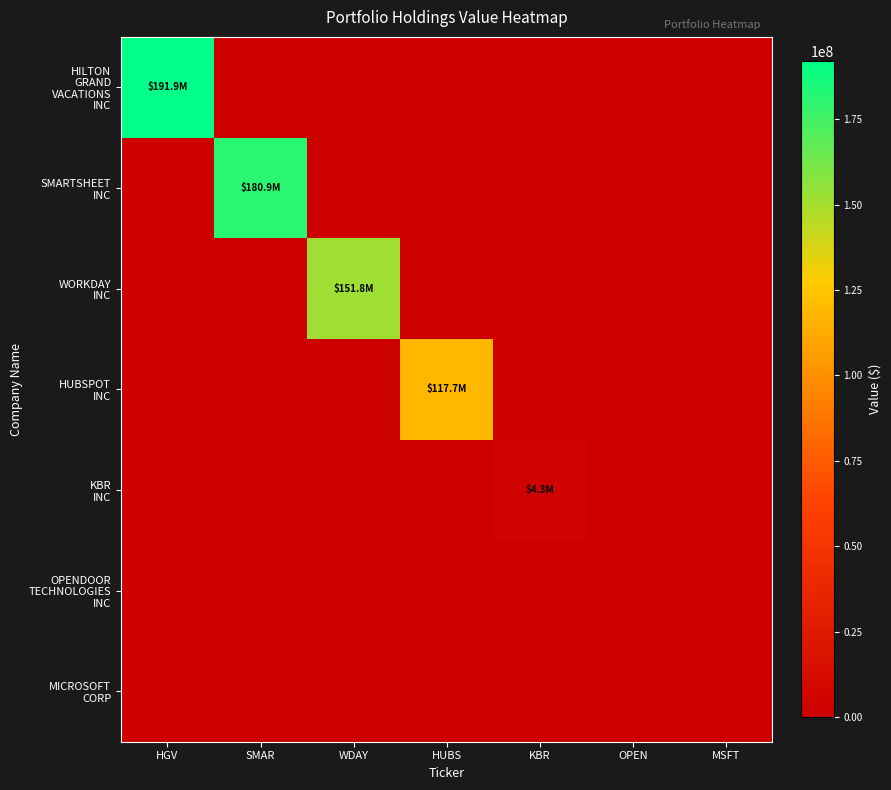

Rank the series by their maximum value, from lowest to highest.

OPENDOOR TECHNOLOGIES INC, MICROSOFT CORP, KBR INC, HUBSPOT INC, WORKDAY INC, SMARTSHEET INC, HILTON GRAND VACATIONS INC